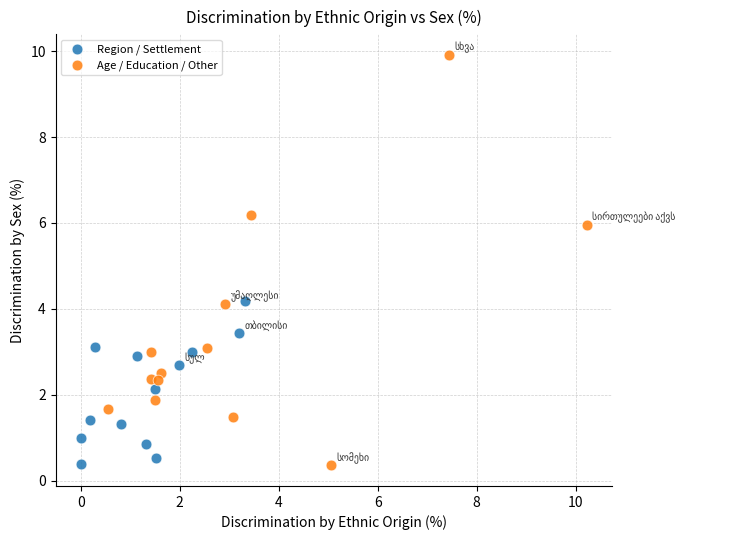

Which series has the largest Y range (max minus min)?

Age / Education / Other